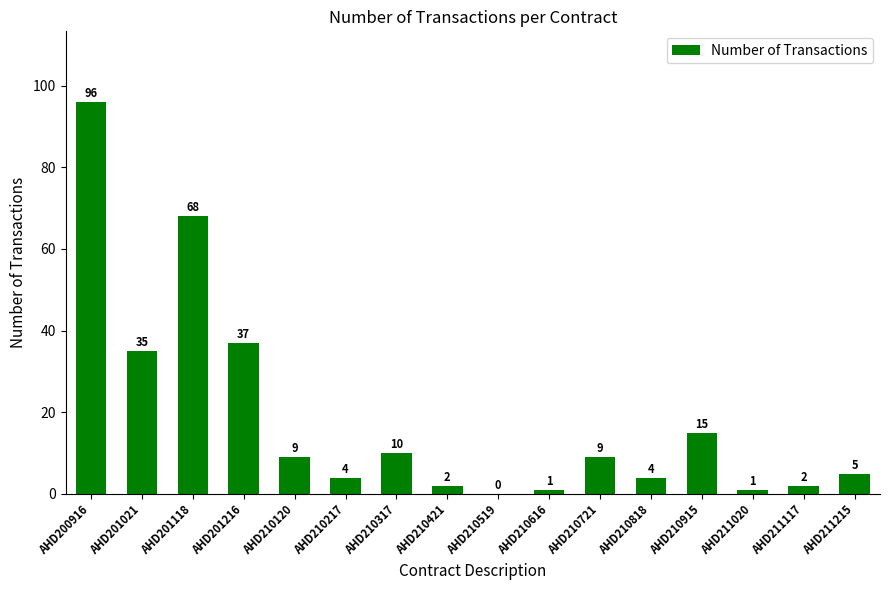

Count the number of data series in this chart.

1